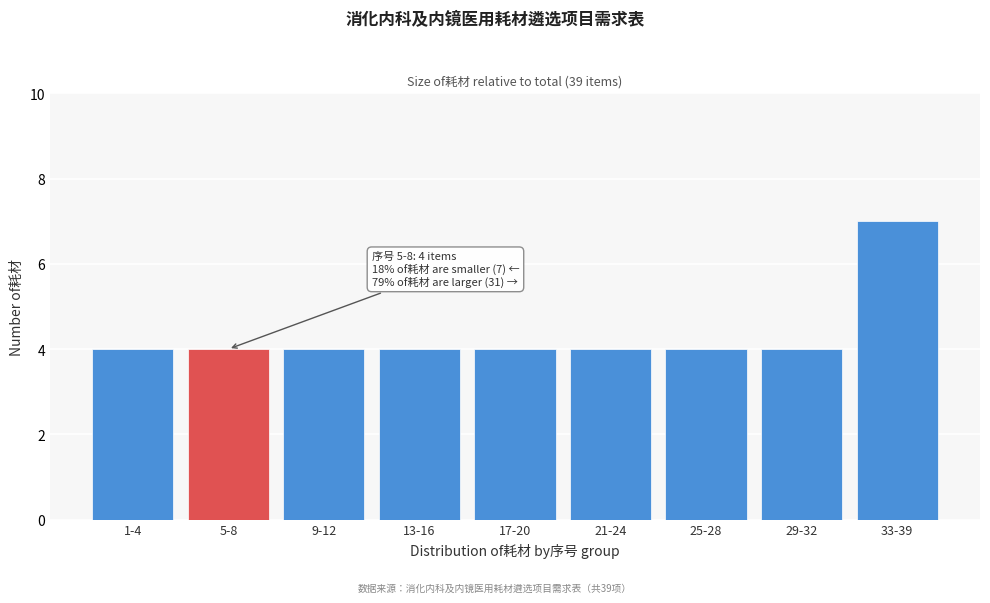

Reading left to right, what are all the values shown in this chart?

4	4	4	4	4	4	4	4	7